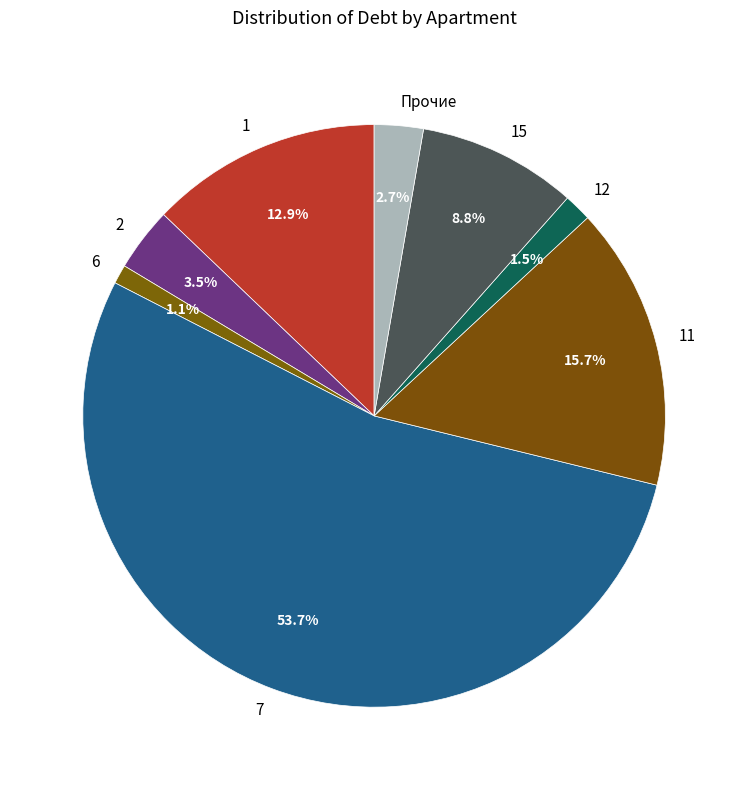

To the nearest percent, what is the average slice percentage?

12%